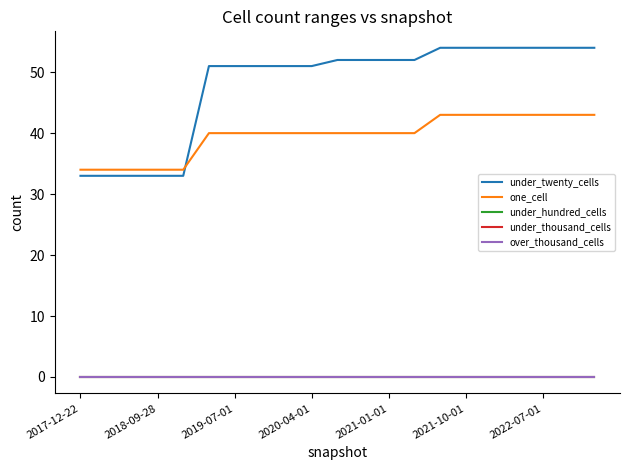

Where does the under_twenty_cells series first go above 52?

14